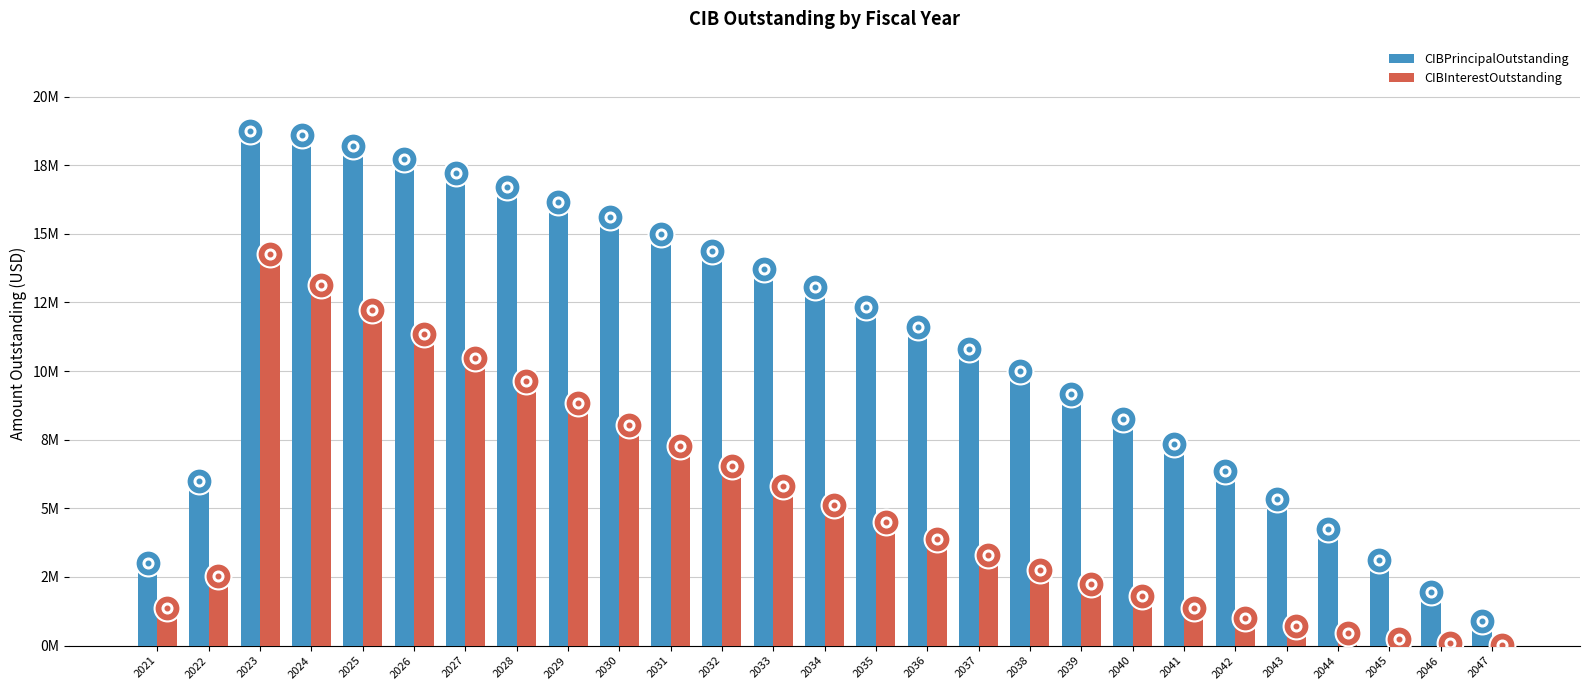

What are all the series names shown in the legend?

CIBPrincipalOutstanding, CIBInterestOutstanding